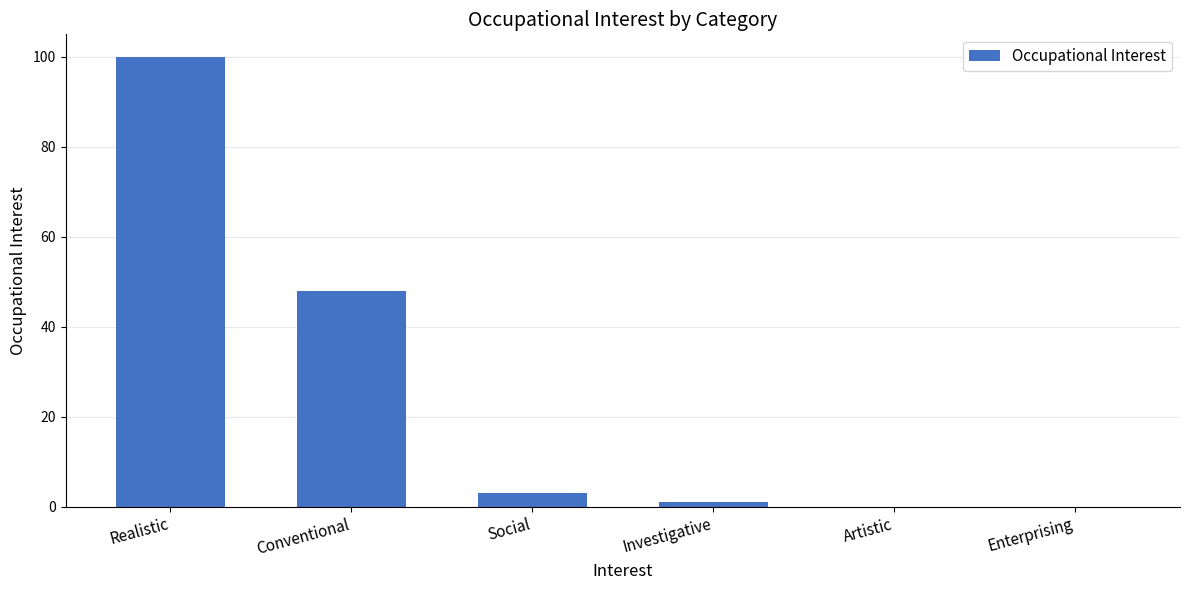

How many series are shown in this chart?

1